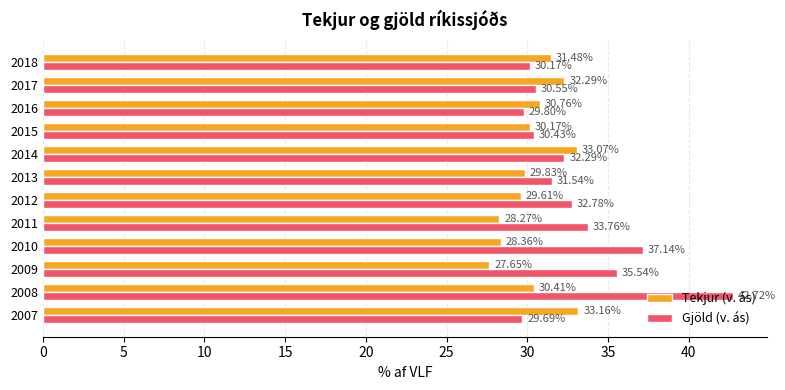

Which series has the largest range (max minus min)?

Gjöld (v. ás)